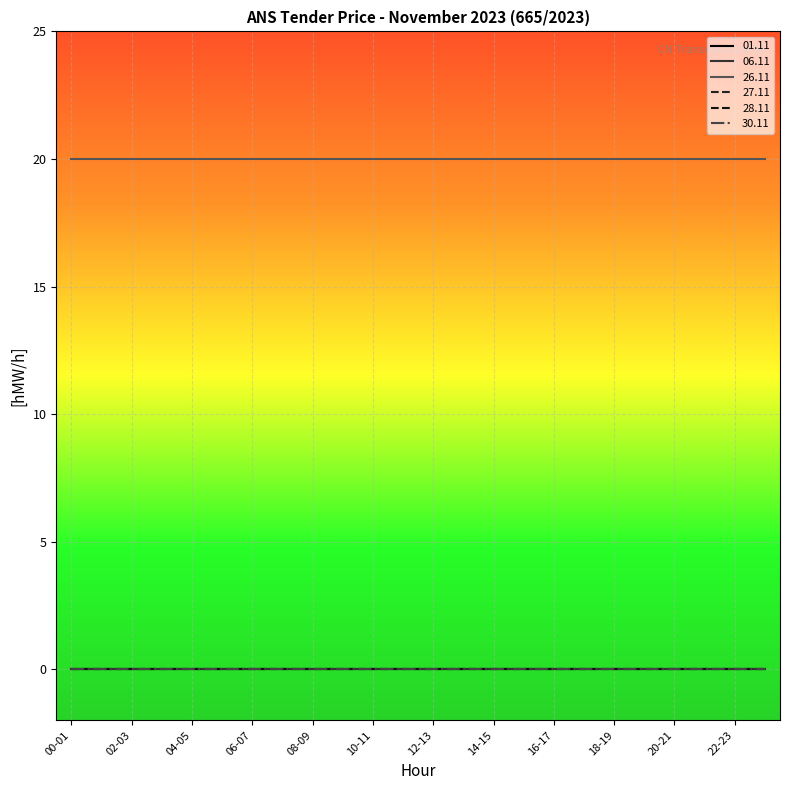

What is the minimum value for 26.11?

20